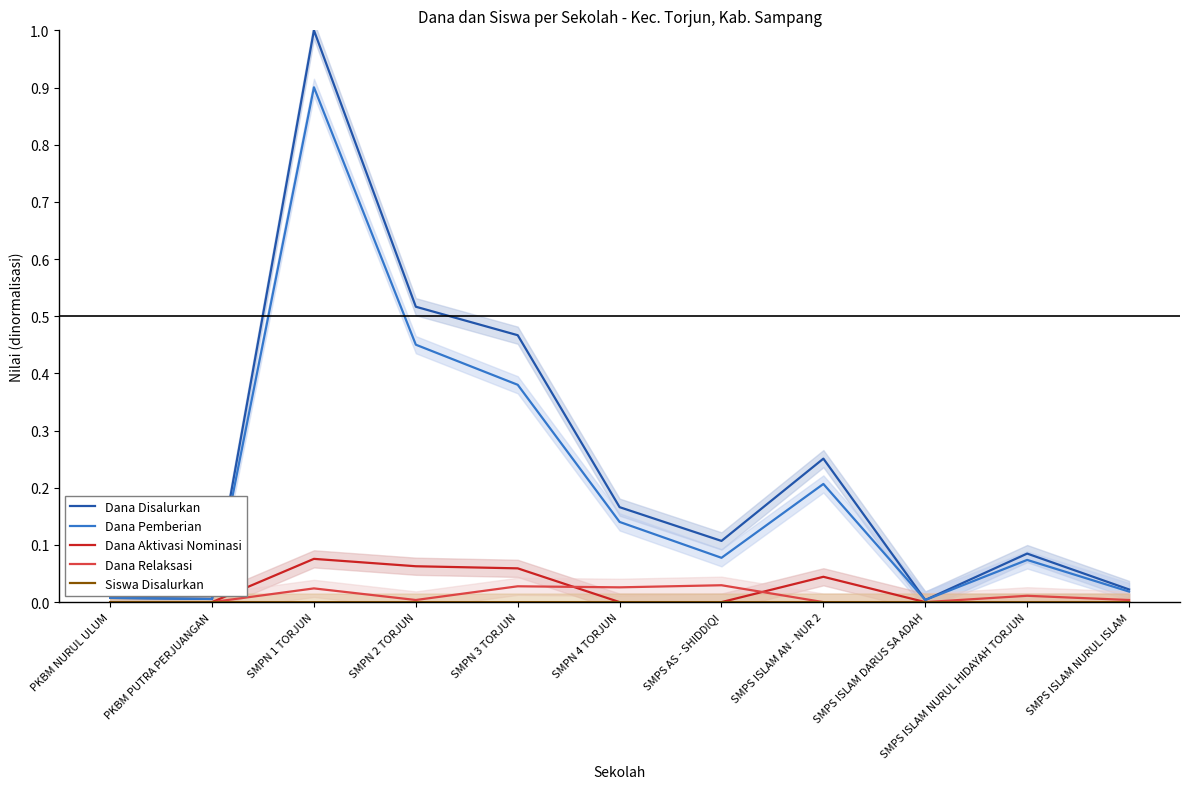

What is the label of the 11th point from the right?

PKBM NURUL ULUM